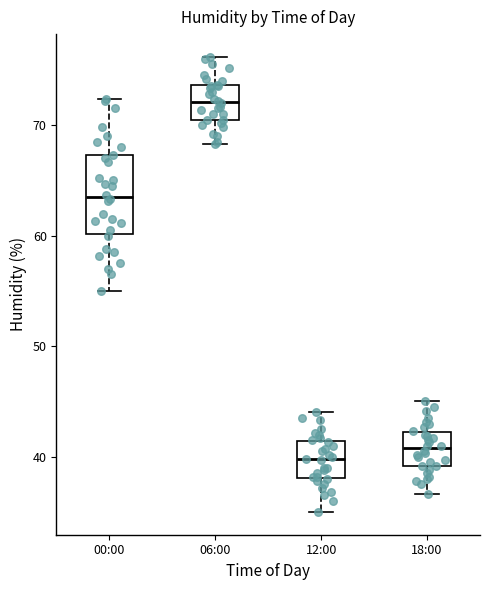

Reading left to right, transcribe this box plot: for each box, give where its median line is, the range the box spans, and where its two whiskers end, as read against the y-axis. The values are not printed on the chart, so give them approximately, as read against the axis.

00:00: median 64, box 60 to 67, whiskers 55 to 72
06:00: median 72, box 71 to 74, whiskers 68 to 76
12:00: median 40, box 38 to 41, whiskers 35 to 44
18:00: median 41, box 39 to 42, whiskers 37 to 45